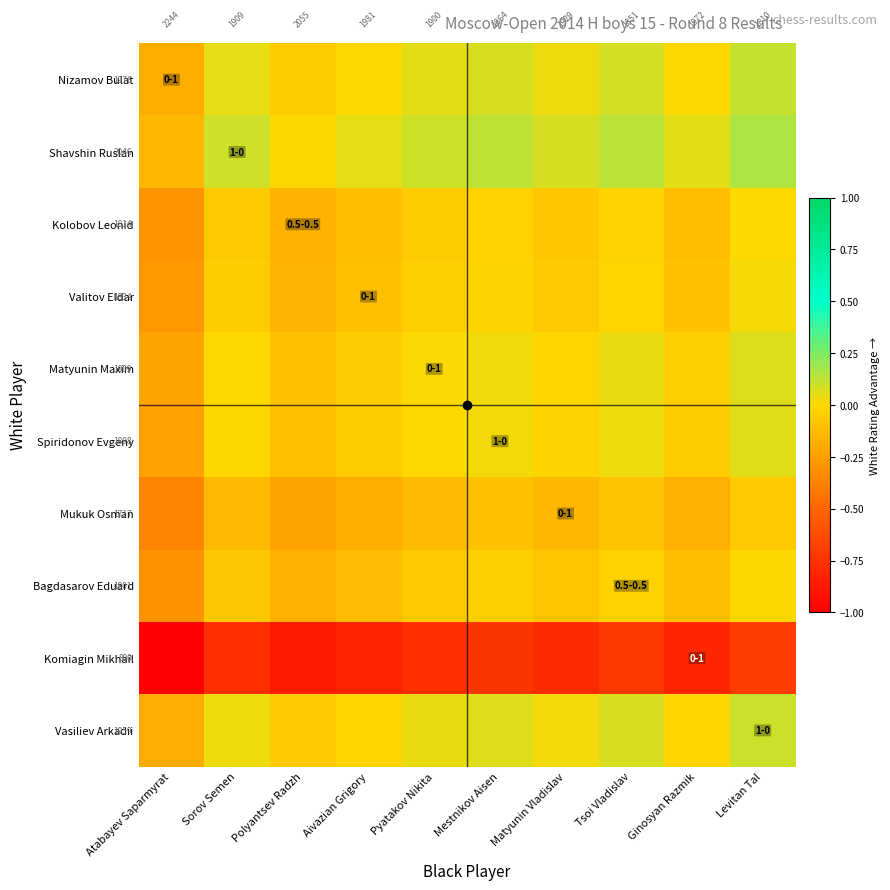

True or false: Valitov Eldar has a value of -0.1 at Sorov Semen.

True